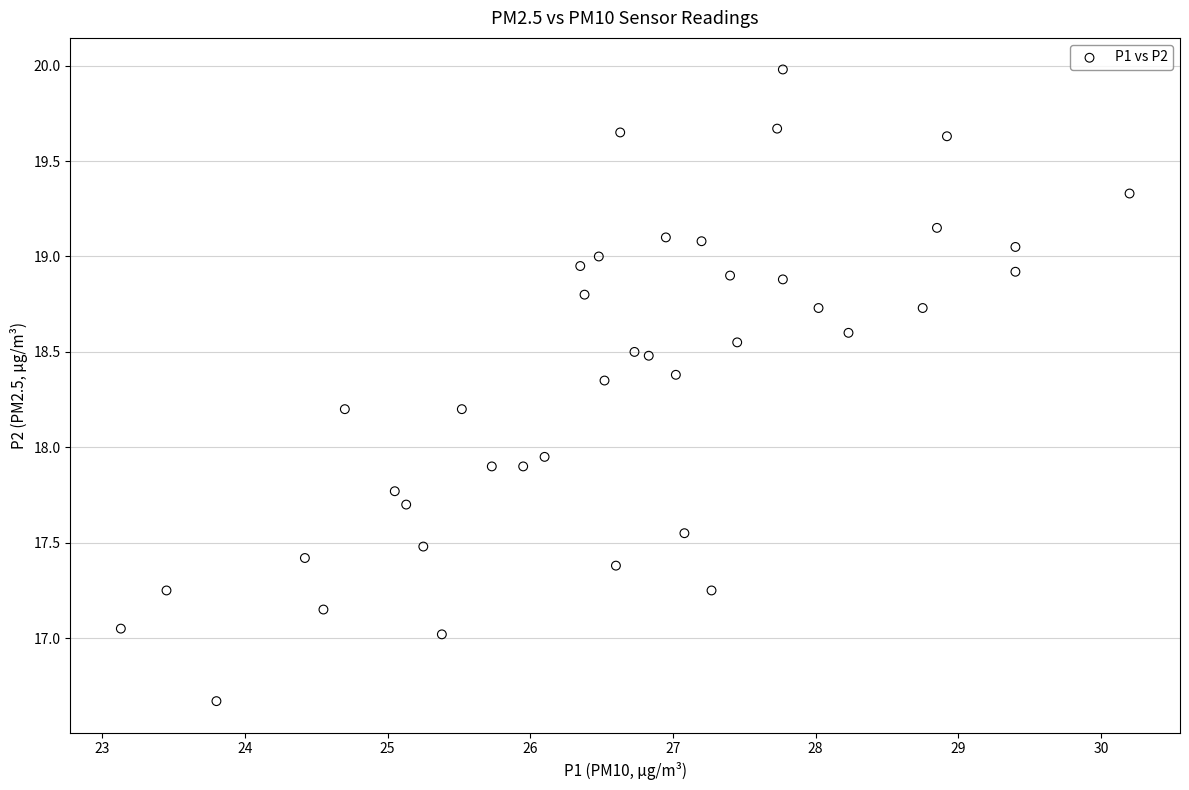

What is the range of X values (max minus min)?

7.1